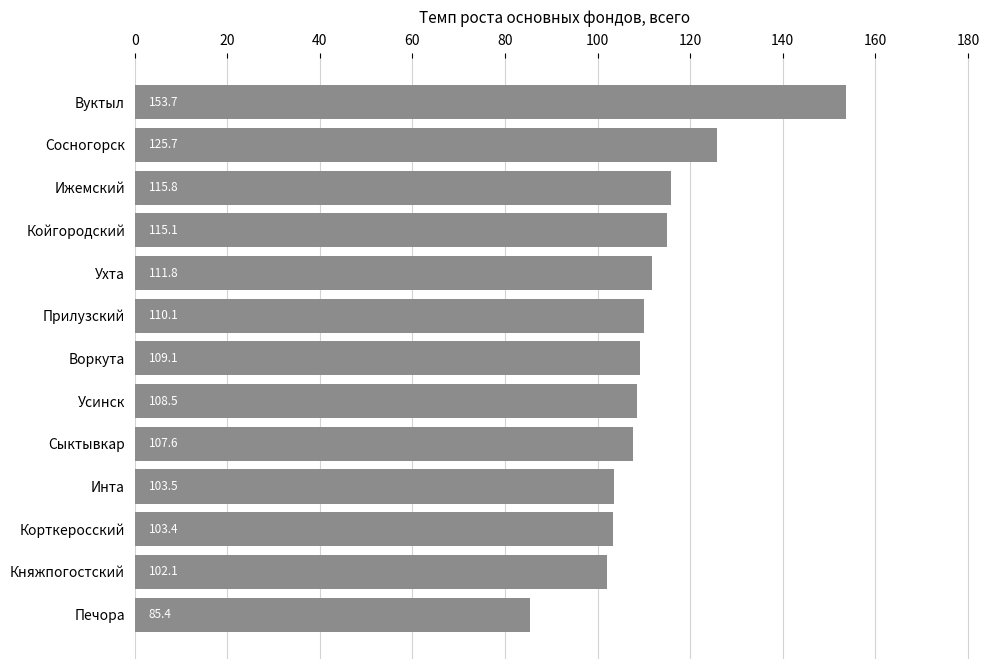

Which label corresponds to the largest value in the chart?

Вуктыл